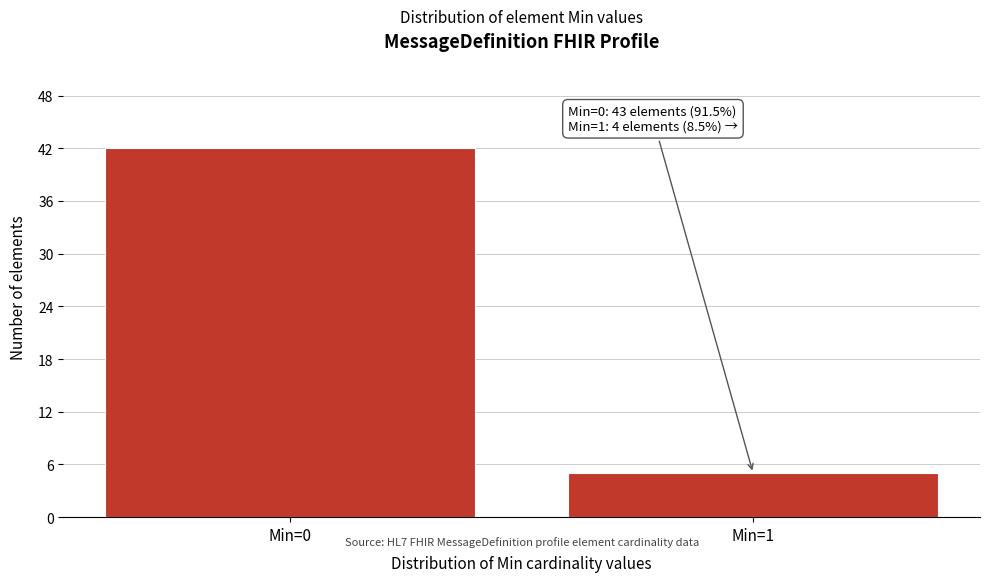

Reading left to right, what are all the values shown in this chart?

42	5